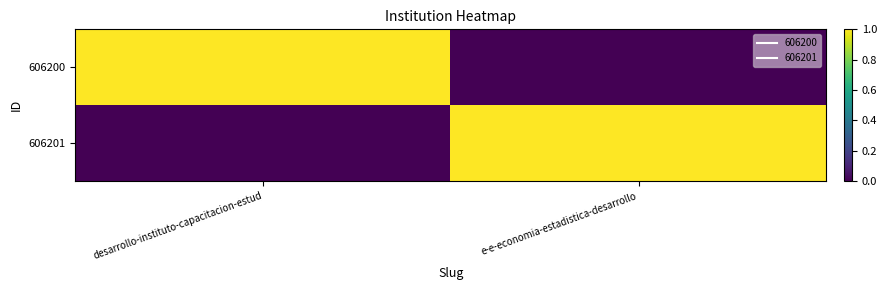

Which has a higher value, e-e-economia-estadistica-desarrollo or desarrollo-instituto-capacitacion-estud?

desarrollo-instituto-capacitacion-estud